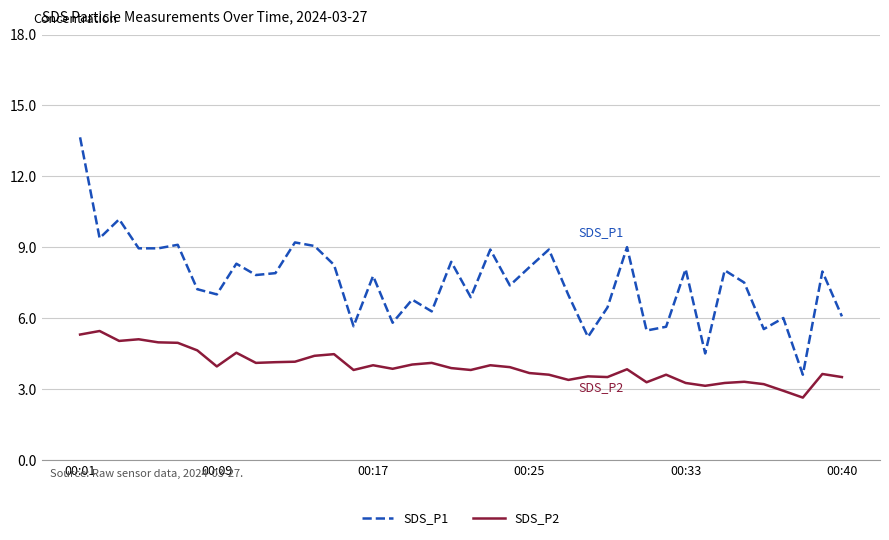

Rank the series by their average value, from highest to lowest.

SDS_P1, SDS_P2